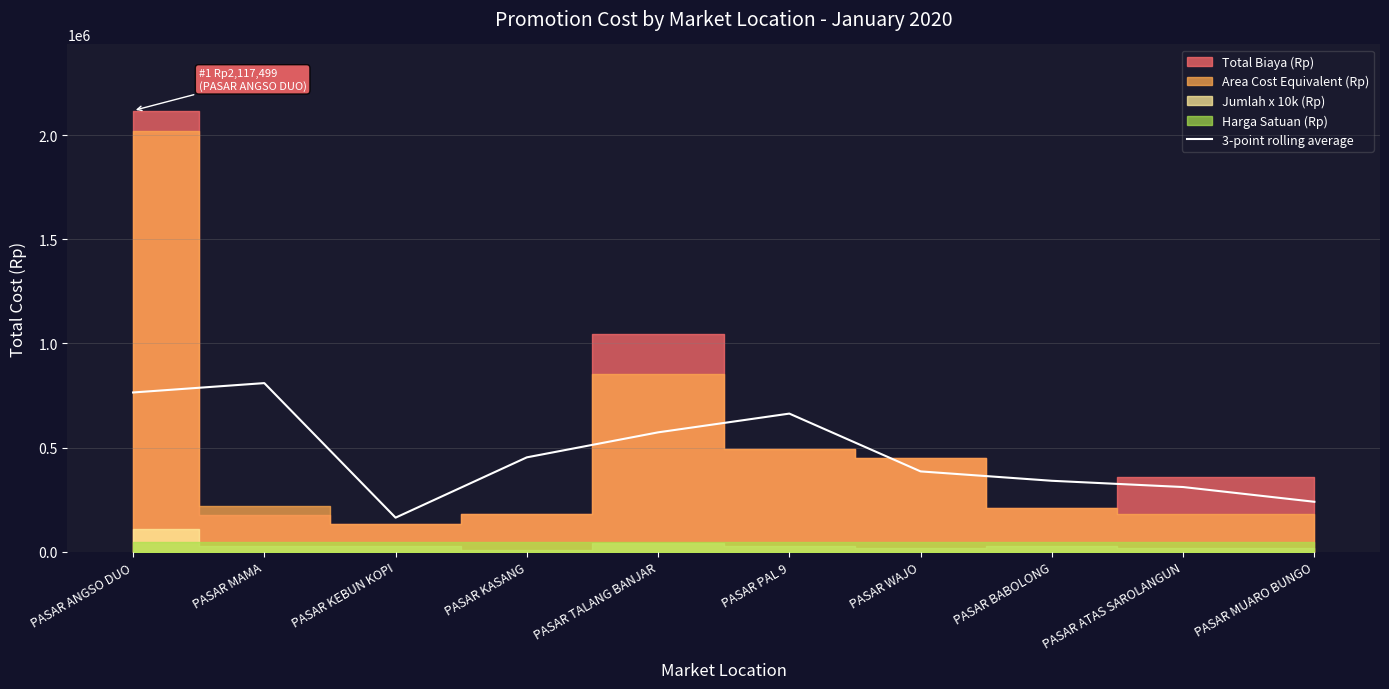

The chart shows a value of 329371 at PASAR ANGSO DUO. True or false?

False